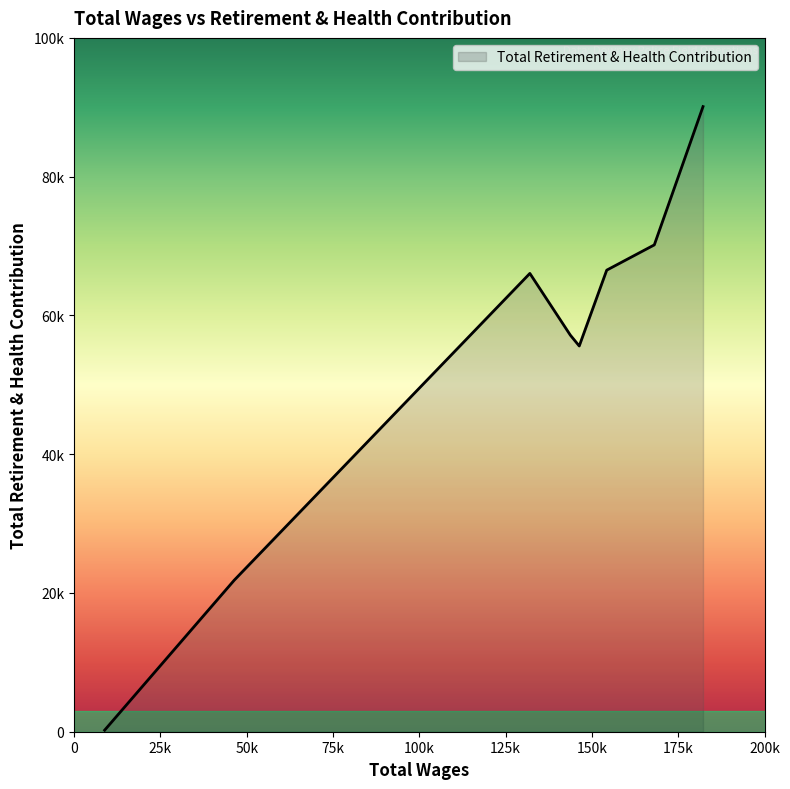

Is this an area chart (filled region under the line)?

Yes